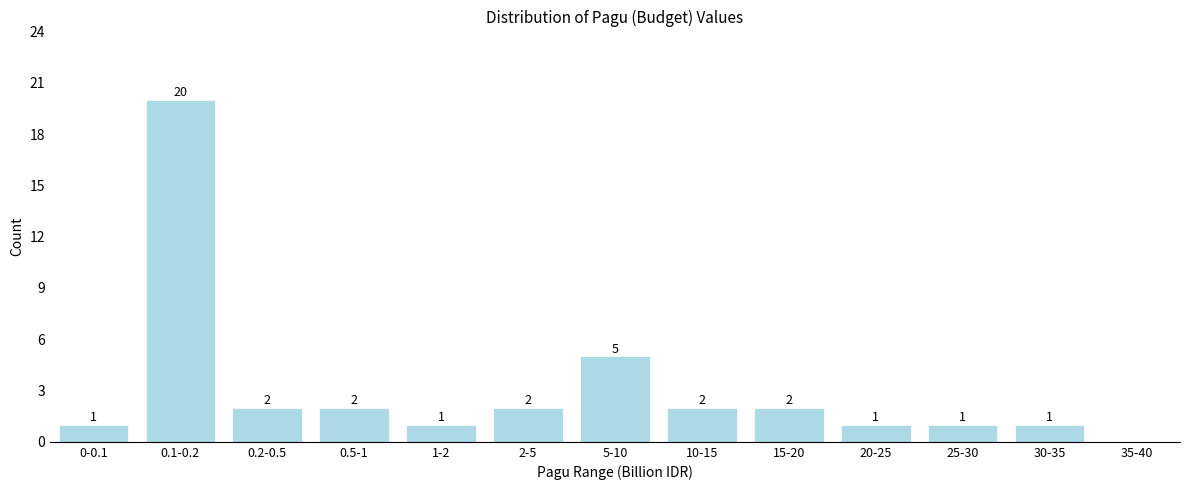

Reading right to left, list all the values displayed in this chart.

35-40=0	30-35=1	25-30=1	20-25=1	15-20=2	10-15=2	5-10=5	2-5=2	1-2=1	0.5-1=2	0.2-0.5=2	0.1-0.2=20	0-0.1=1